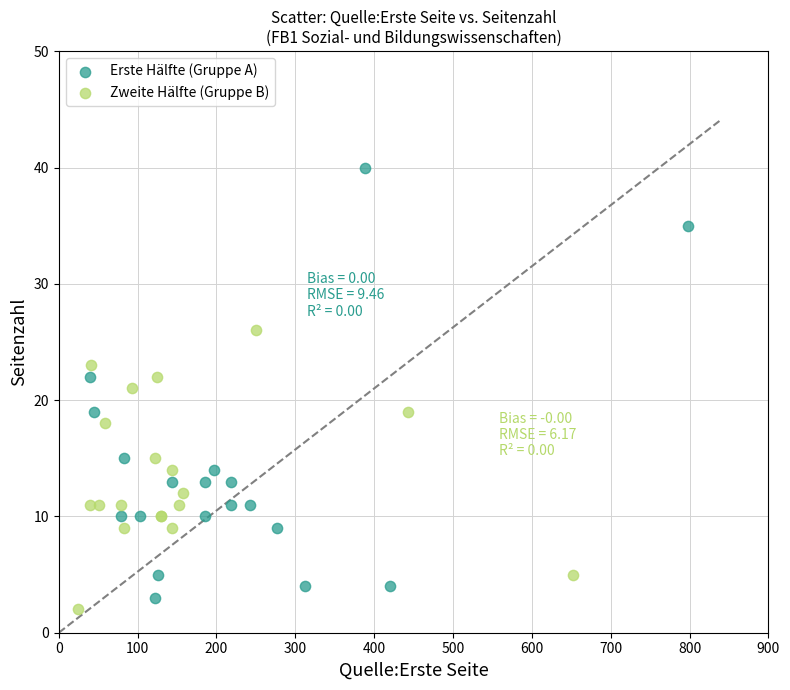

Which series contains the lowest Y value?

Zweite Hälfte (Gruppe B)